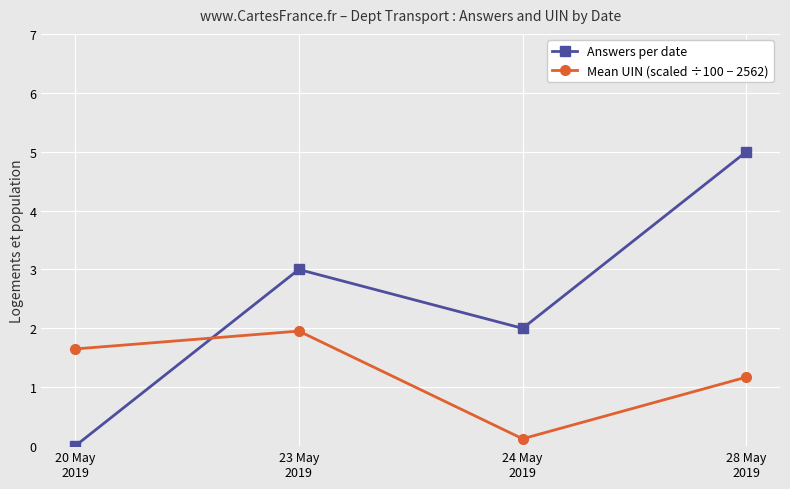

Where do Mean UIN (scaled ÷100 − 2562) and Answers per date first cross each other?

20 May
2019 and 23 May
2019